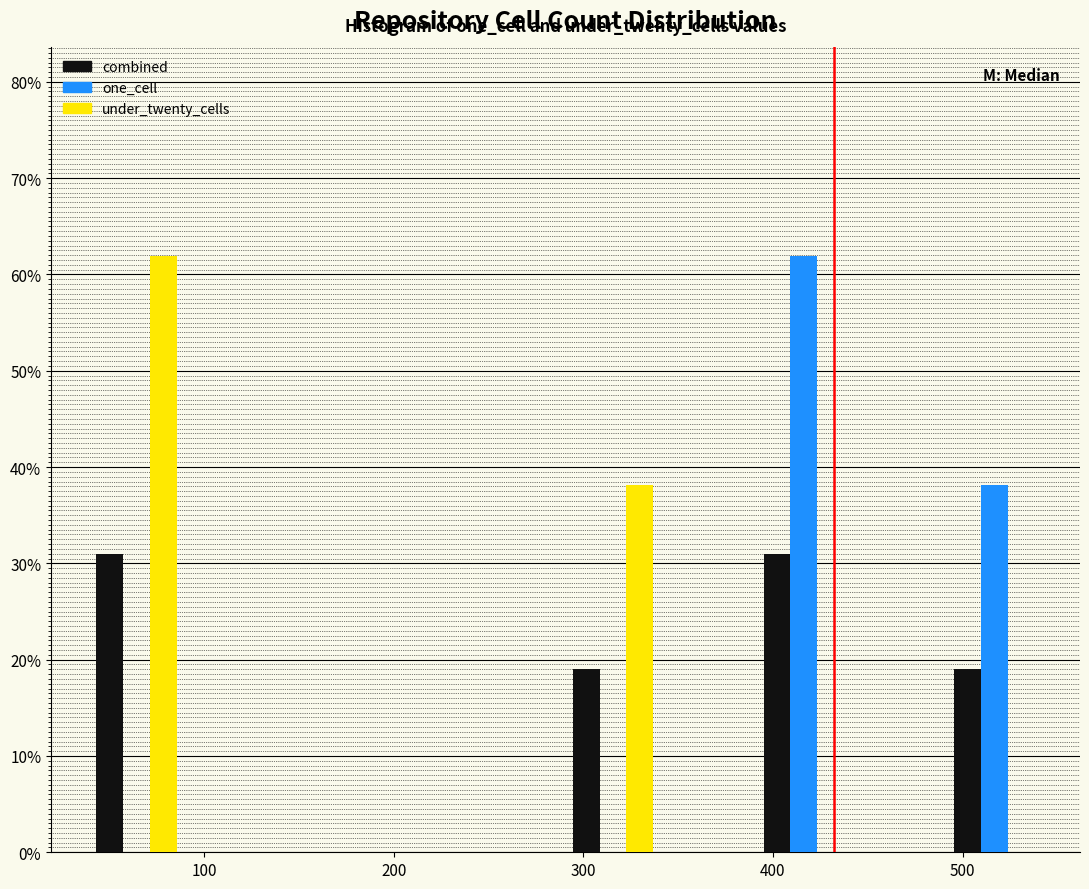

In the one_cell series, which range on the x-axis has the tallest bar?

390 to 440